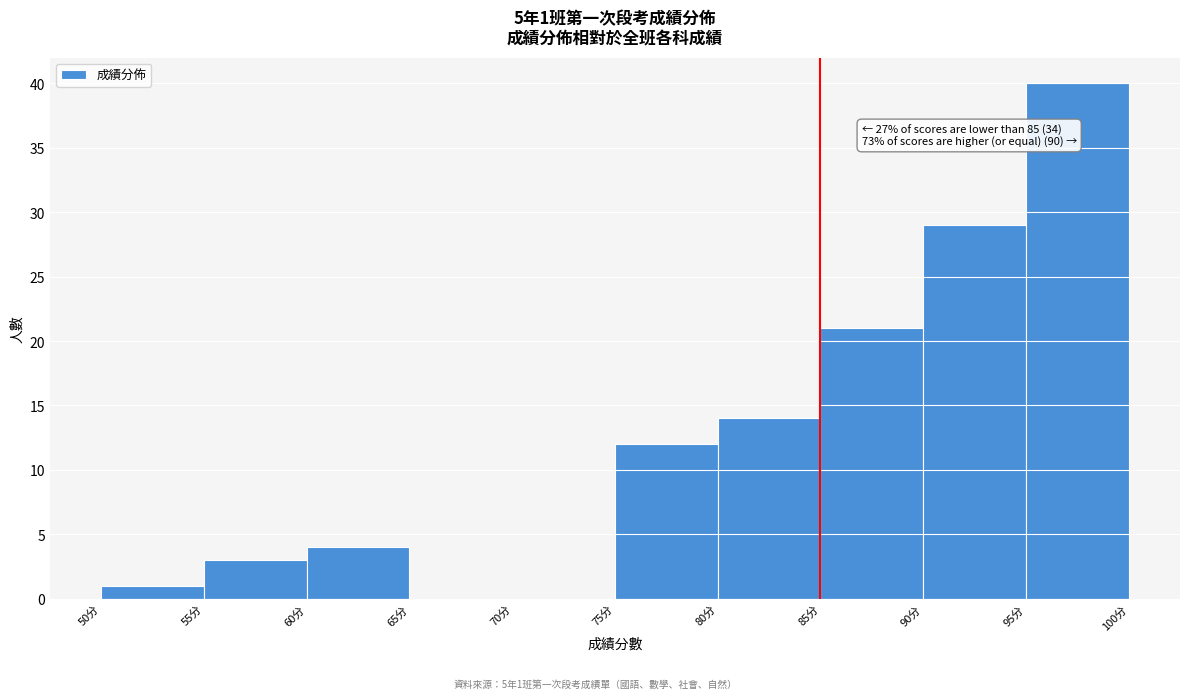

Which range on the x-axis has the tallest bar?

95 to 100